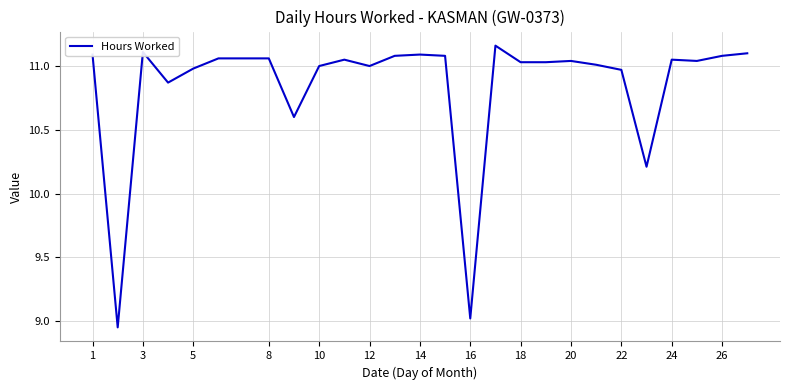

Does the chart have visible grid lines?

Yes